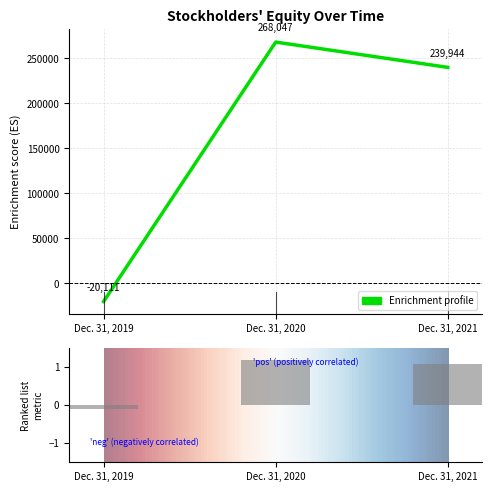

How many categories are shown in the chart?

3